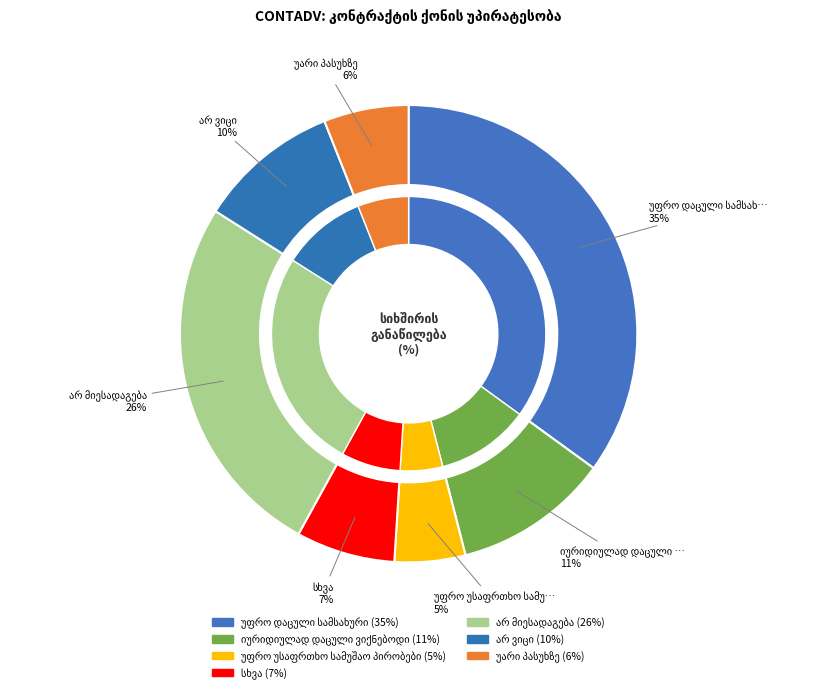

To the nearest percent, what is the difference between the largest and smallest slice percentages?

30%